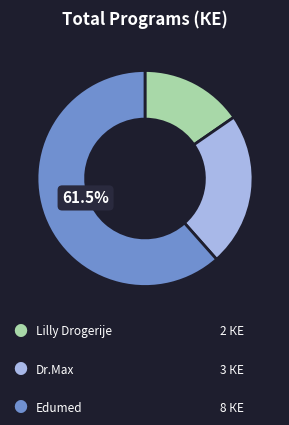

Is there a majority slice in this chart?

Yes